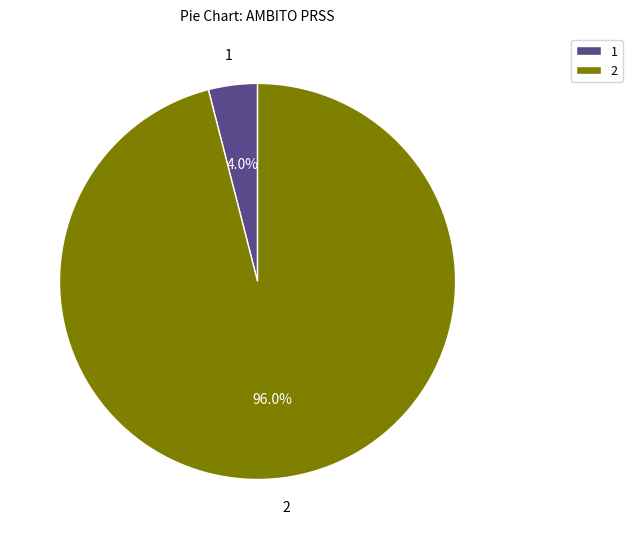

What portion of the pie excludes 2?

4.0%